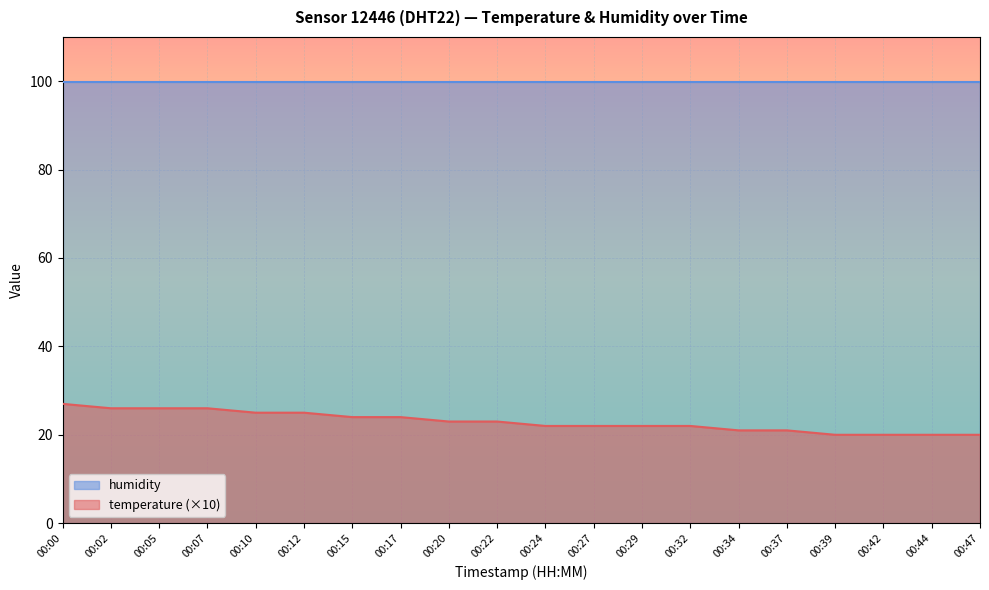

List the labels in order of value, largest first.

00:00, 00:02, 00:05, 00:07, 00:10, 00:12, 00:15, 00:17, 00:20, 00:22, 00:24, 00:27, 00:29, 00:32, 00:34, 00:37, 00:39, 00:42, 00:44, 00:47